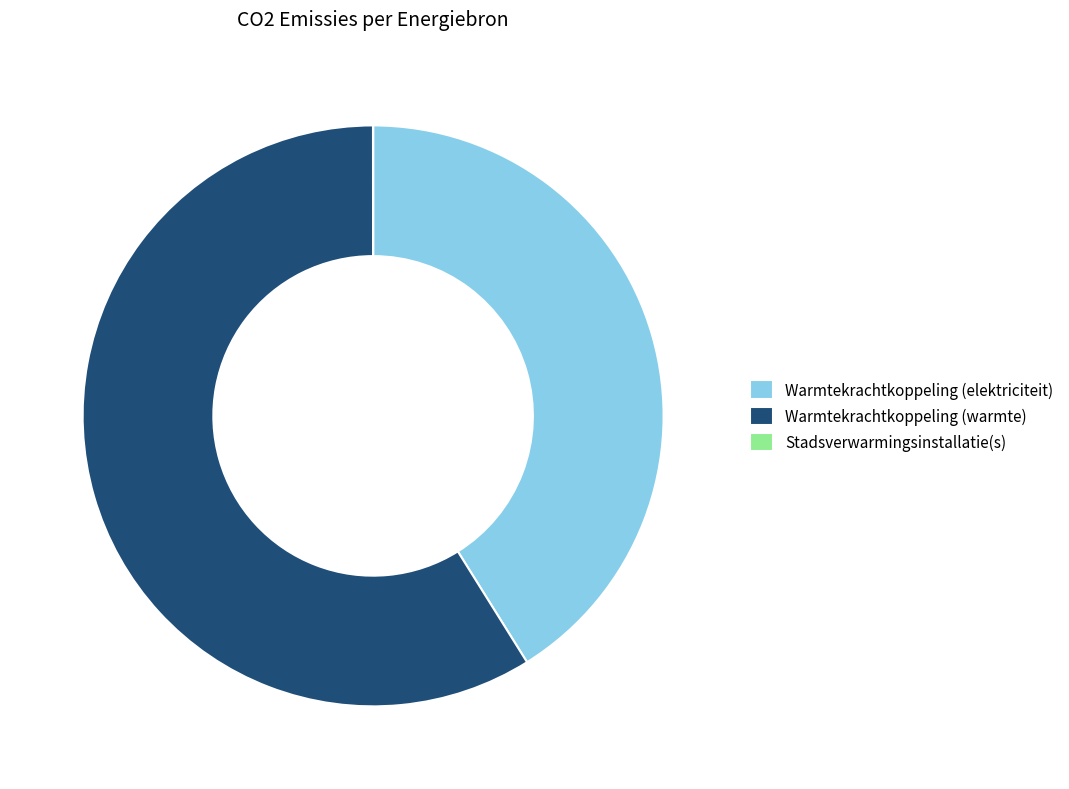

Is the sum of Warmtekrachtkoppeling (elektriciteit) and Warmtekrachtkoppeling (warmte) greater than half?

Yes